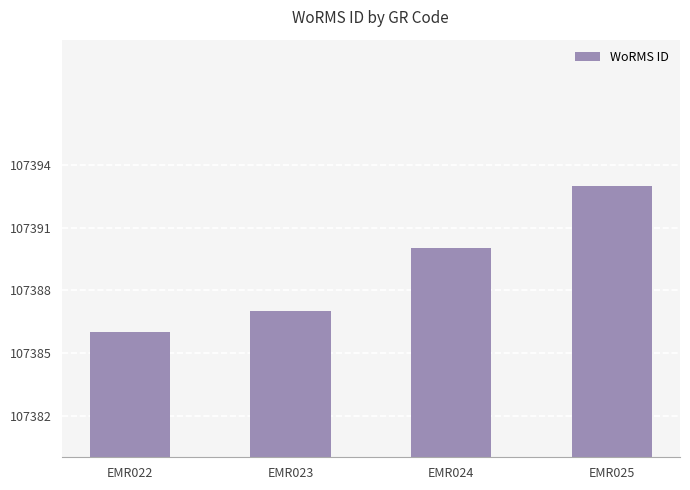

Rank the categories by value from lowest to highest.

EMR022, EMR023, EMR024, EMR025